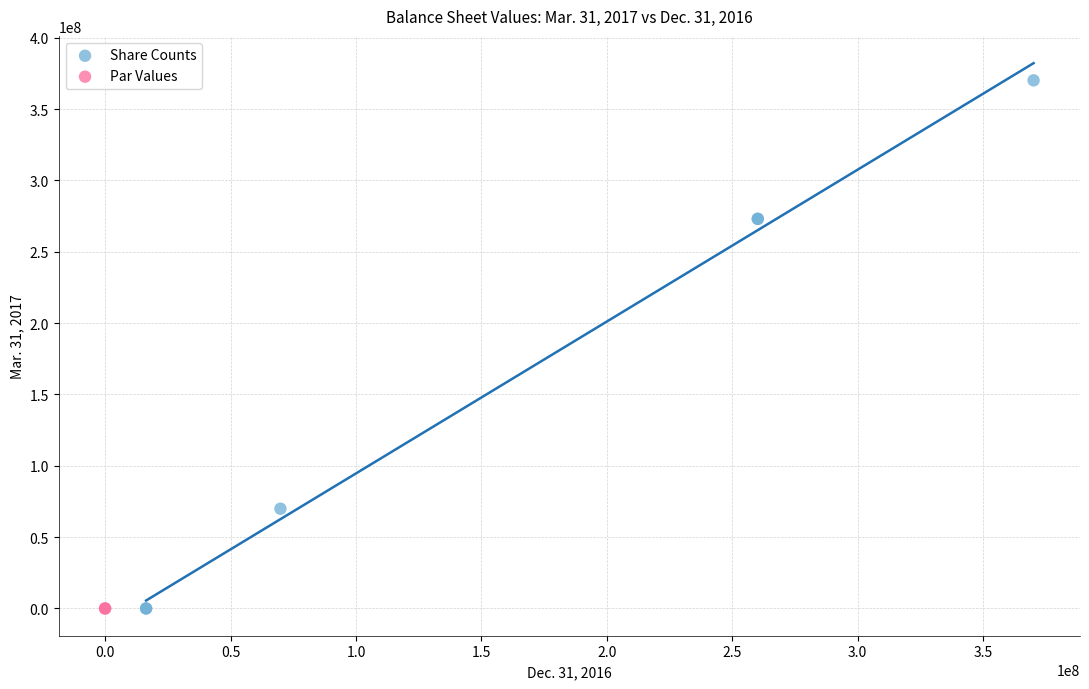

Which series contains the highest Y value?

Share Counts